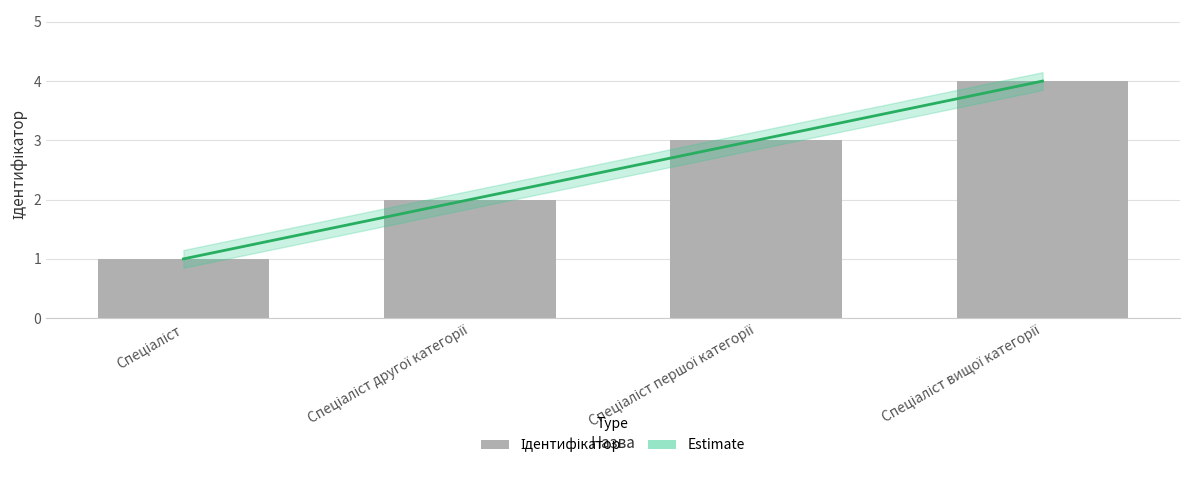

Does the chart contain stacked bars?

No